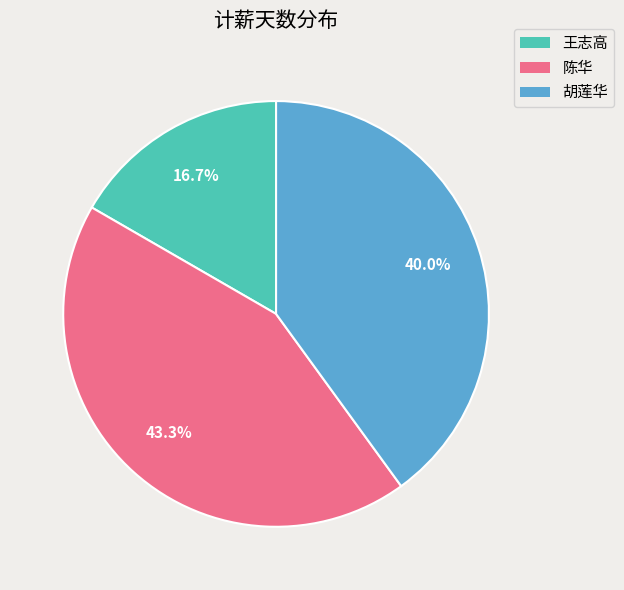

The 陈华 slice represents 43% of the pie. True or false?

True